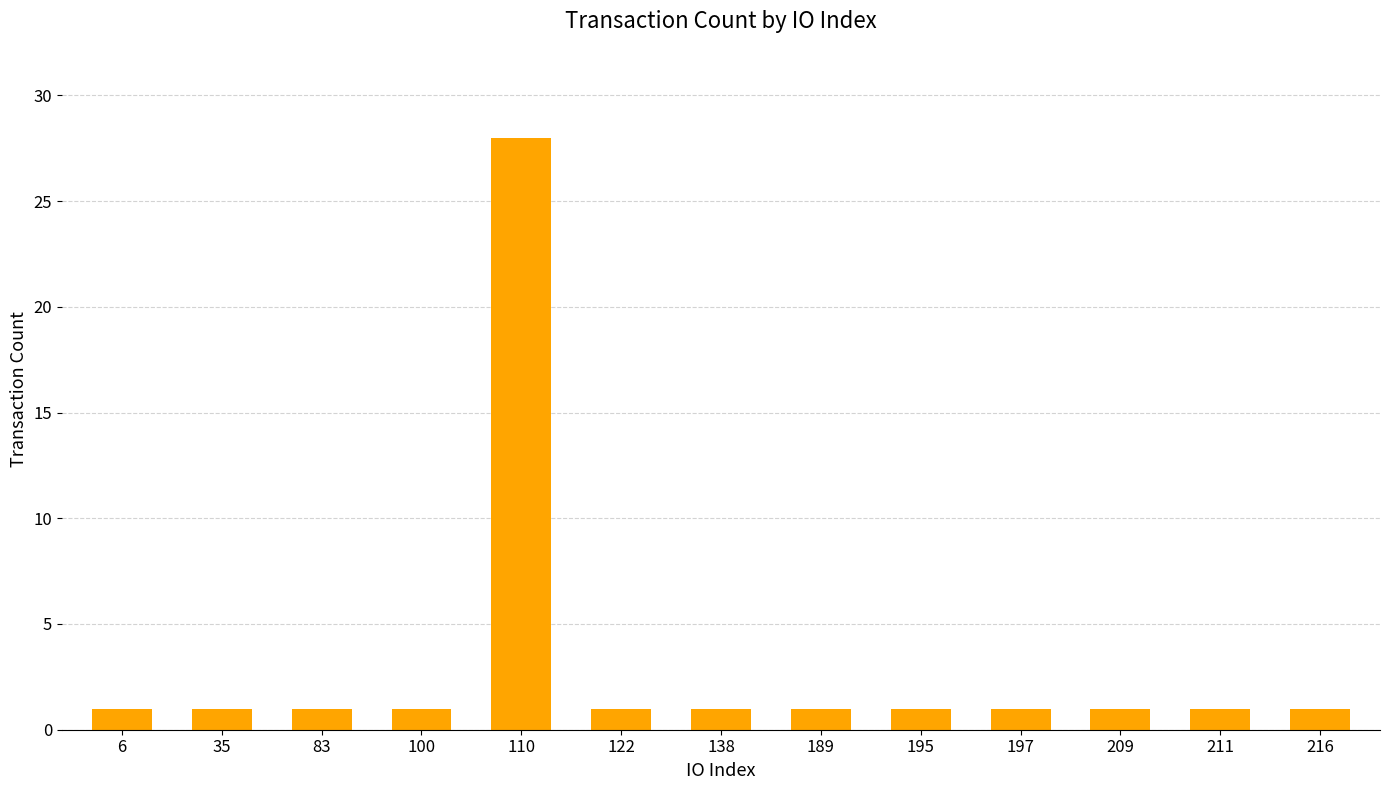

What is the difference between the maximum and minimum values?

27